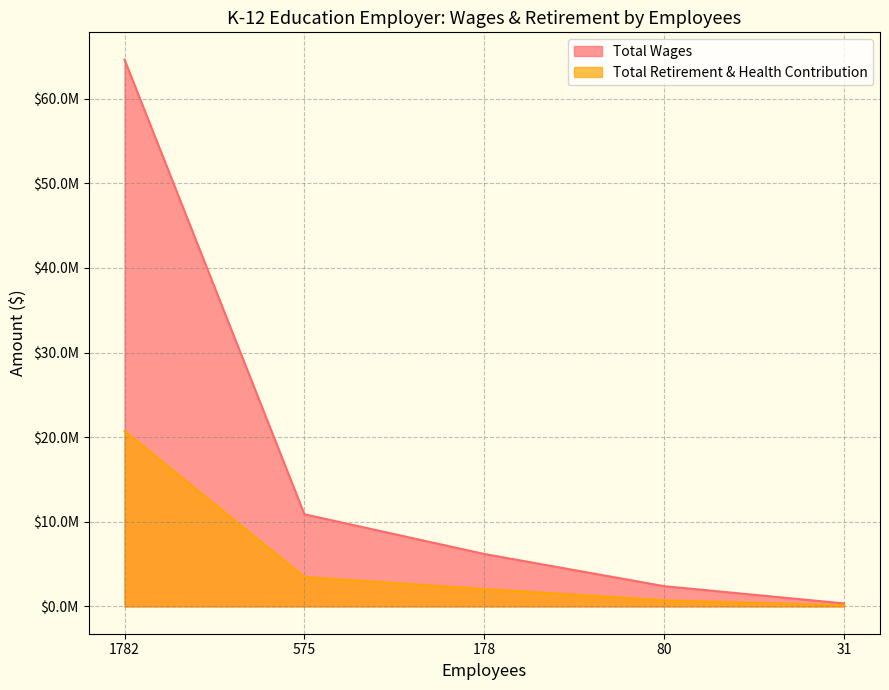

At which label is Total Retirement & Health Contribution closest to 10422847?

575